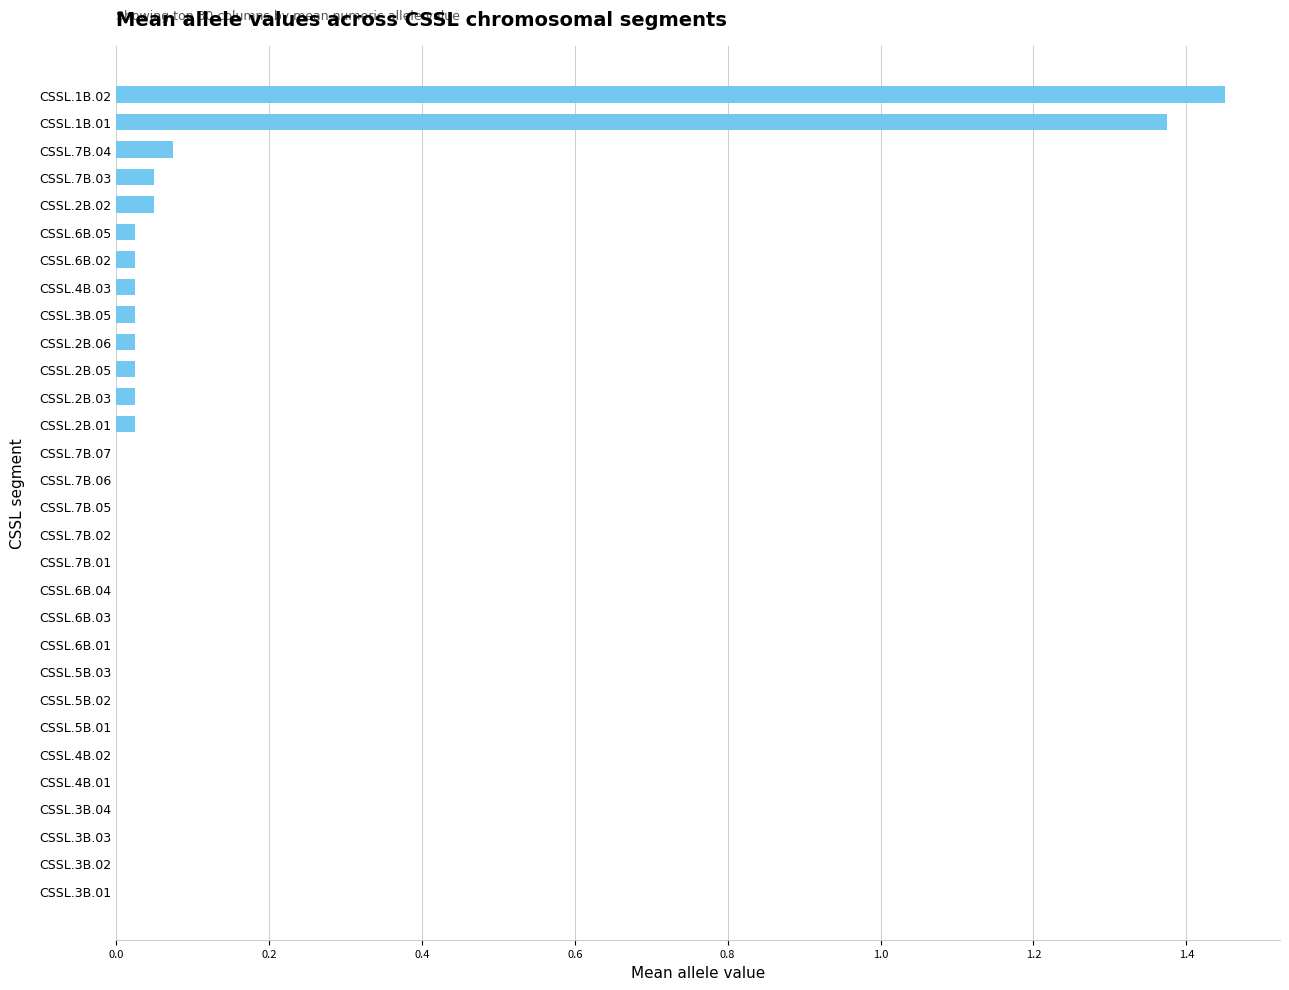

Between CSSL.7B.03 and CSSL.7B.05, which is larger?

CSSL.7B.03